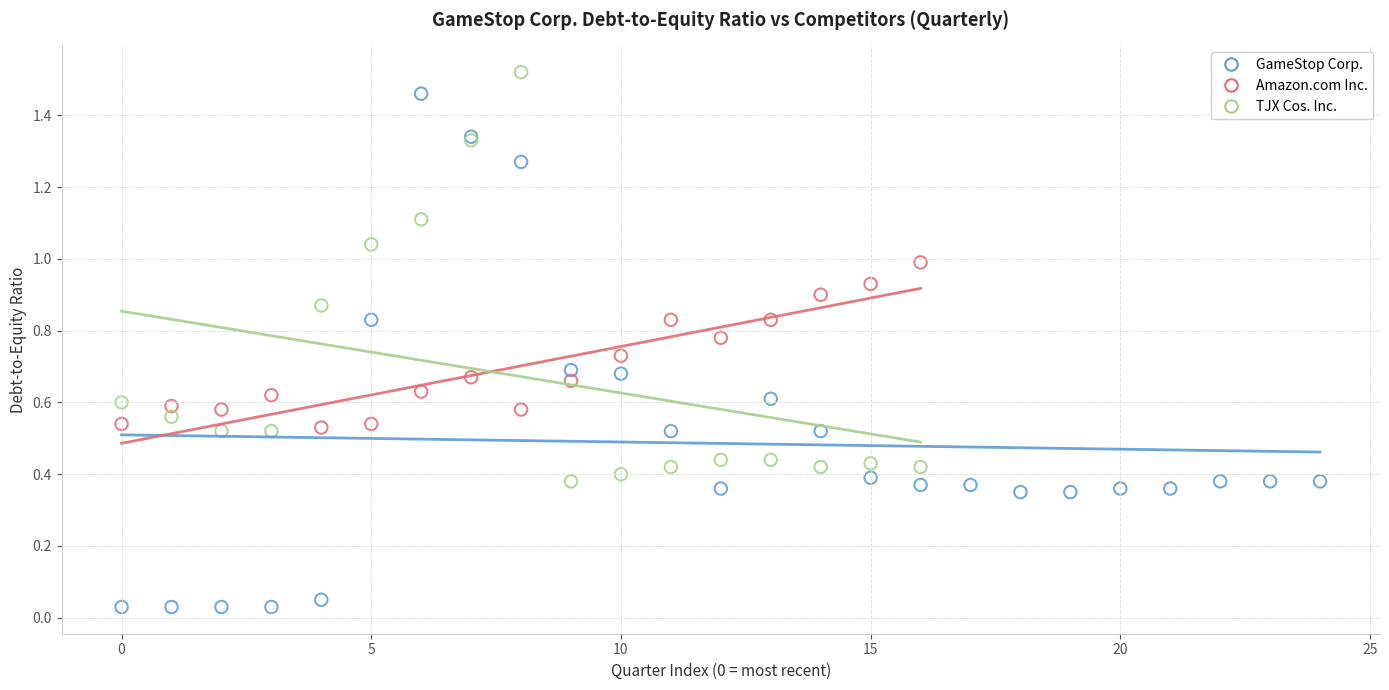

Which series has the largest Y range (max minus min)?

GameStop Corp.